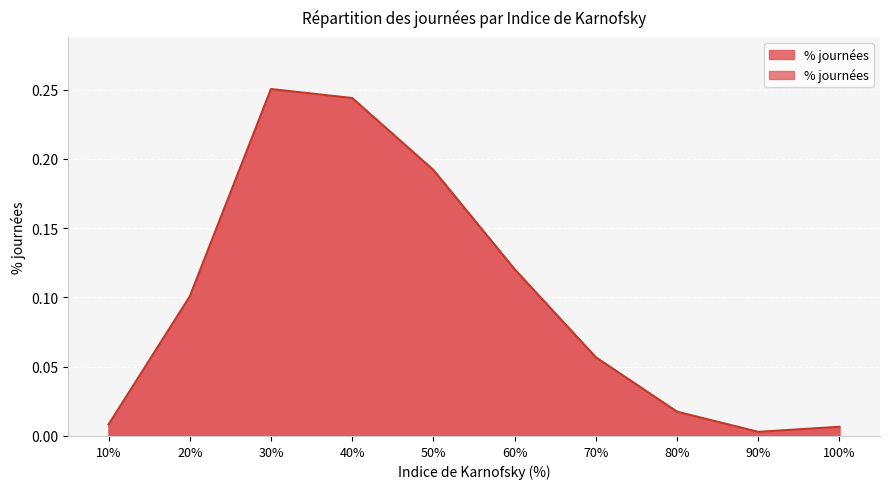

Does the chart have visible grid lines?

Yes